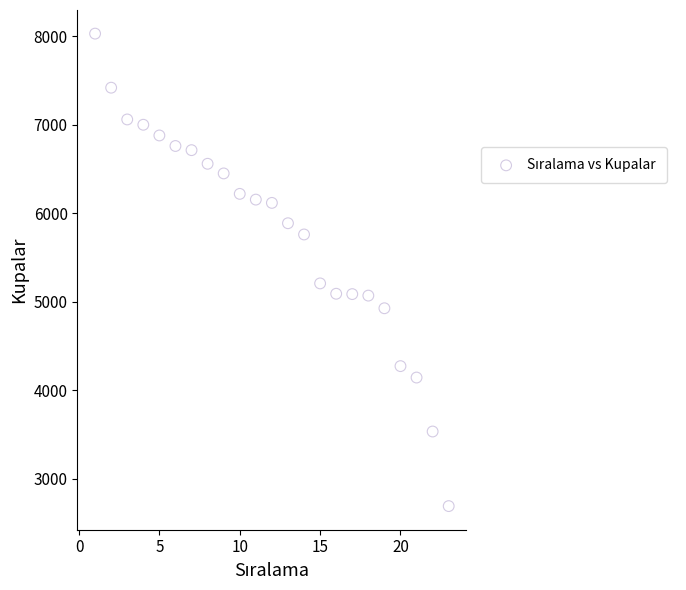

What is the range of Y values (max minus min)?

5340